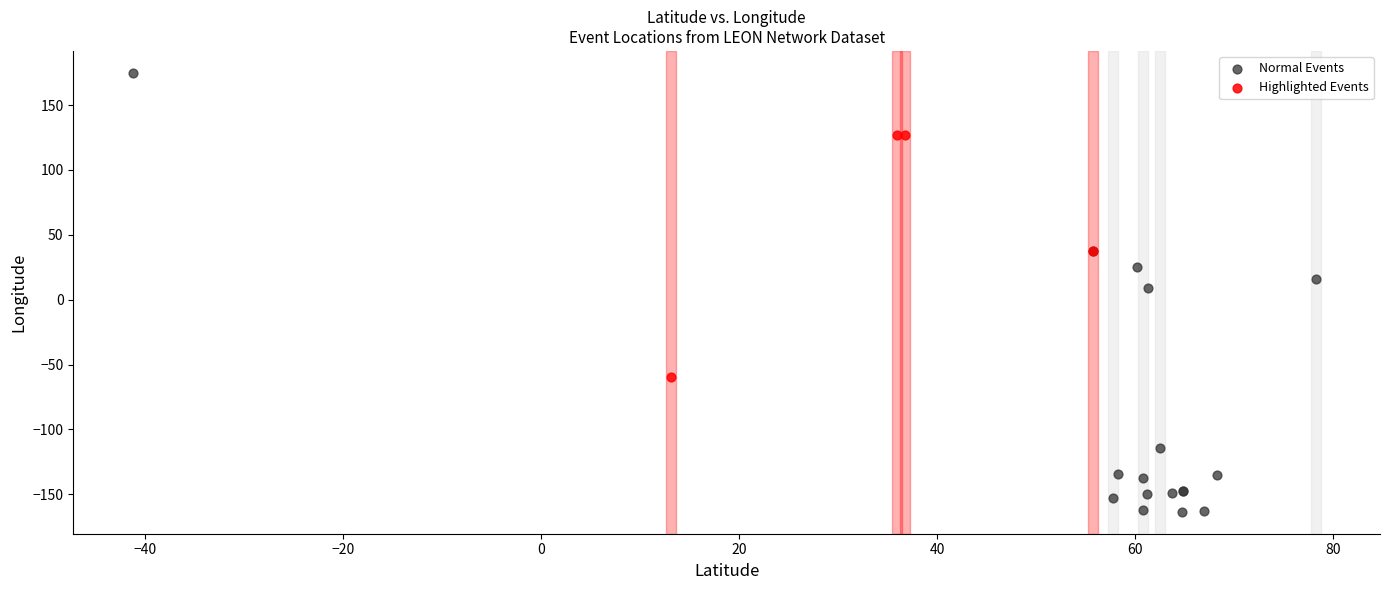

What are all the series names shown in the legend?

Normal Events, Highlighted Events